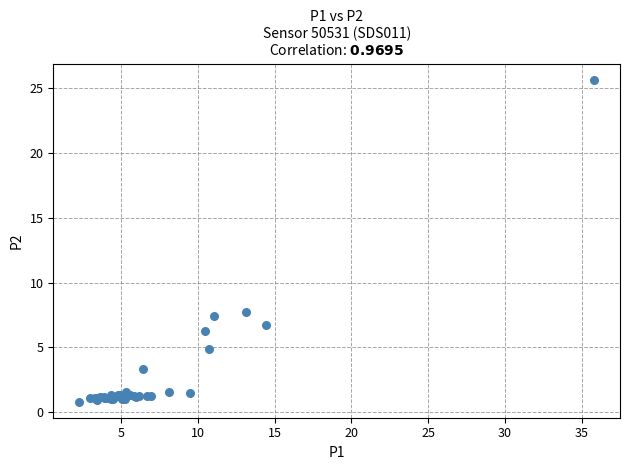

What Y value in the scatter plot is closest to 13?

7.8